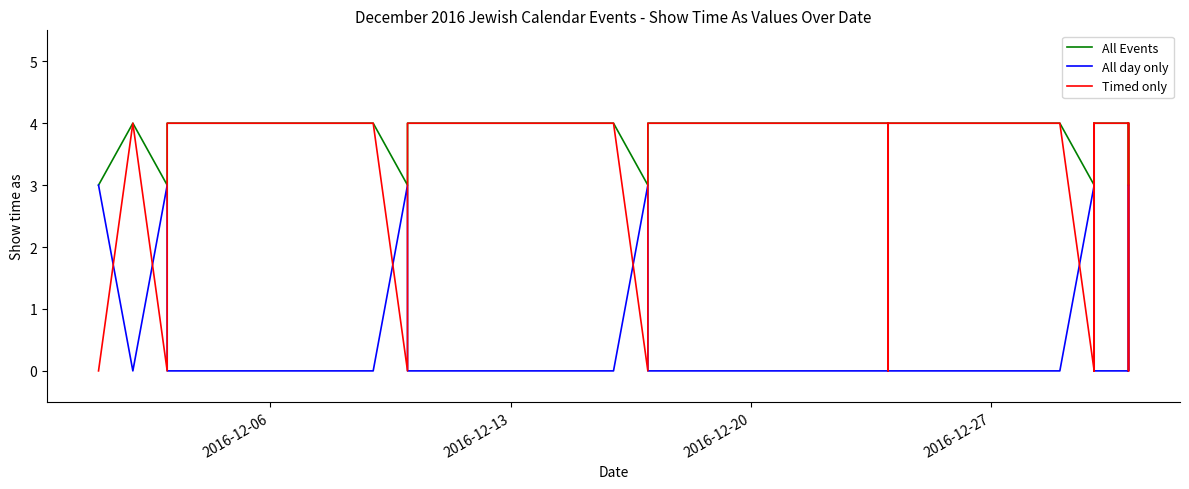

Rank the series by their average value, from lowest to highest.

All day only, Timed only, All Events